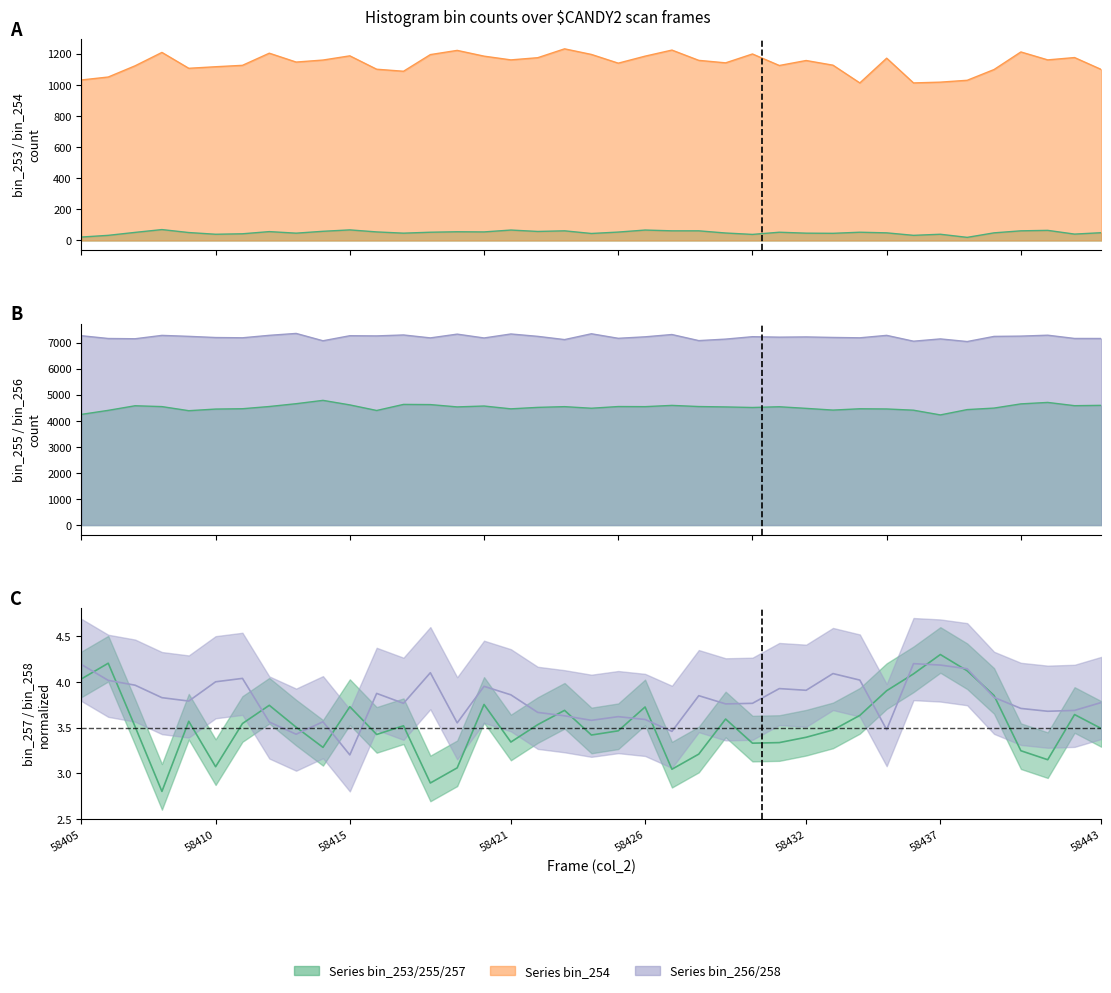

True or false: col_253 and col_255 intersect in this chart.

False